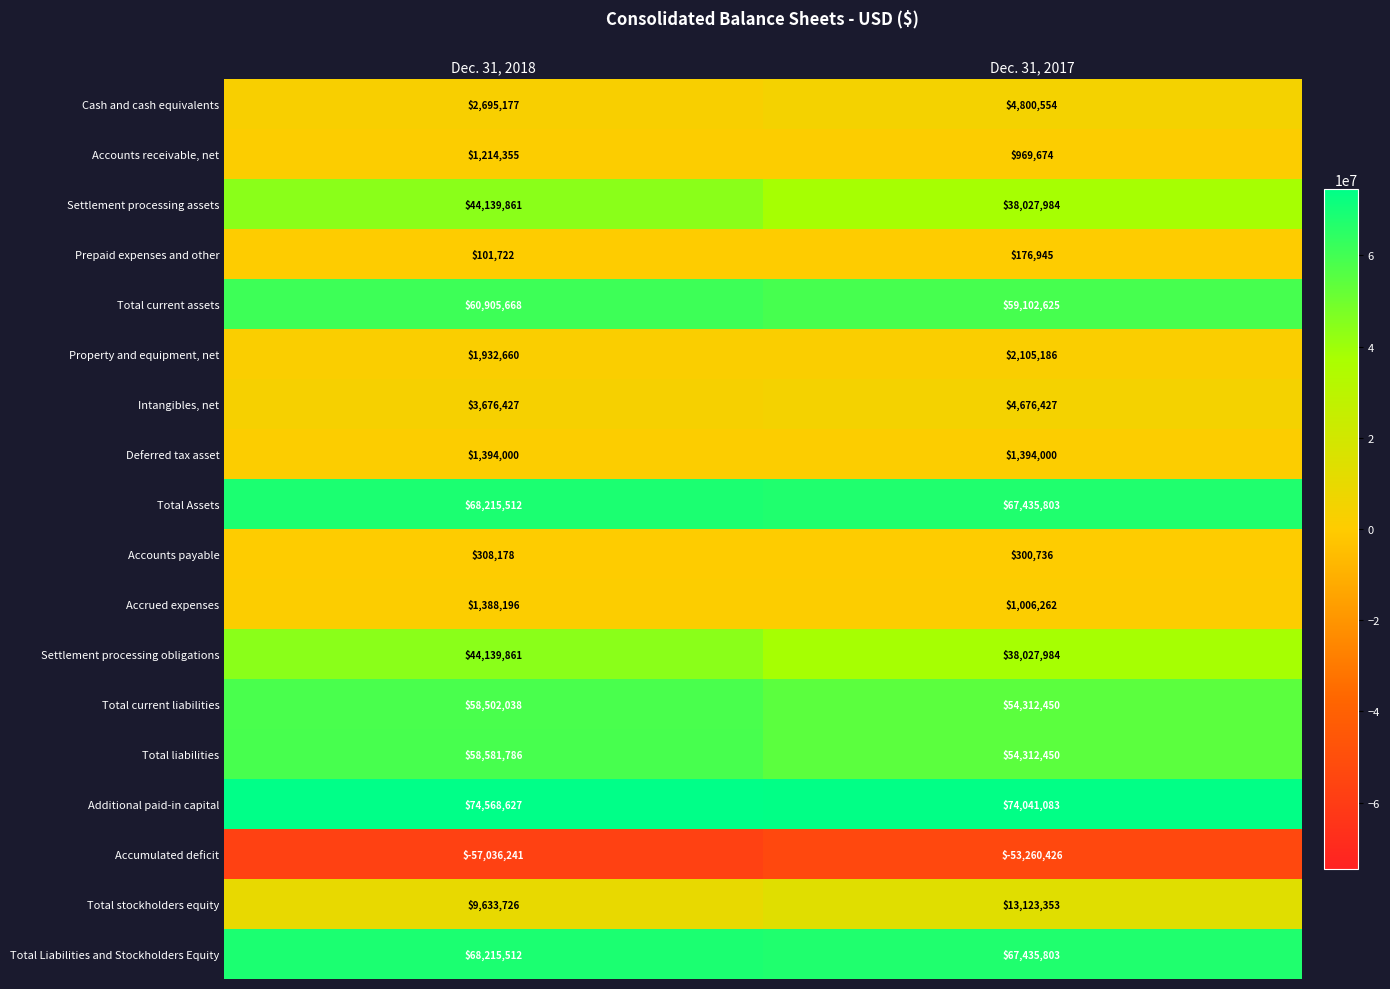

Is the value of Total stockholders equity at Dec. 31, 2017 greater than the value of Total Assets at Dec. 31, 2017?

No